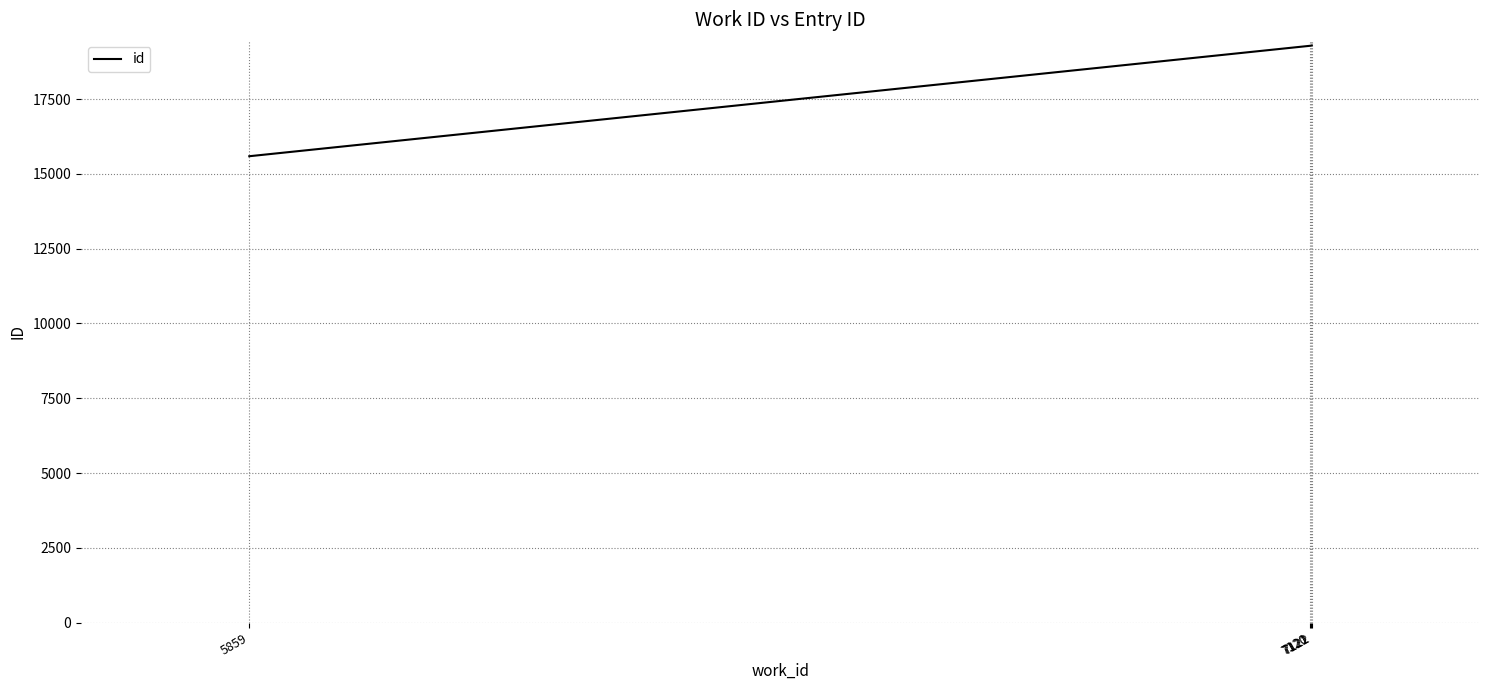

Rank the categories by value from lowest to highest.

5859, 7120, 7121, 7122